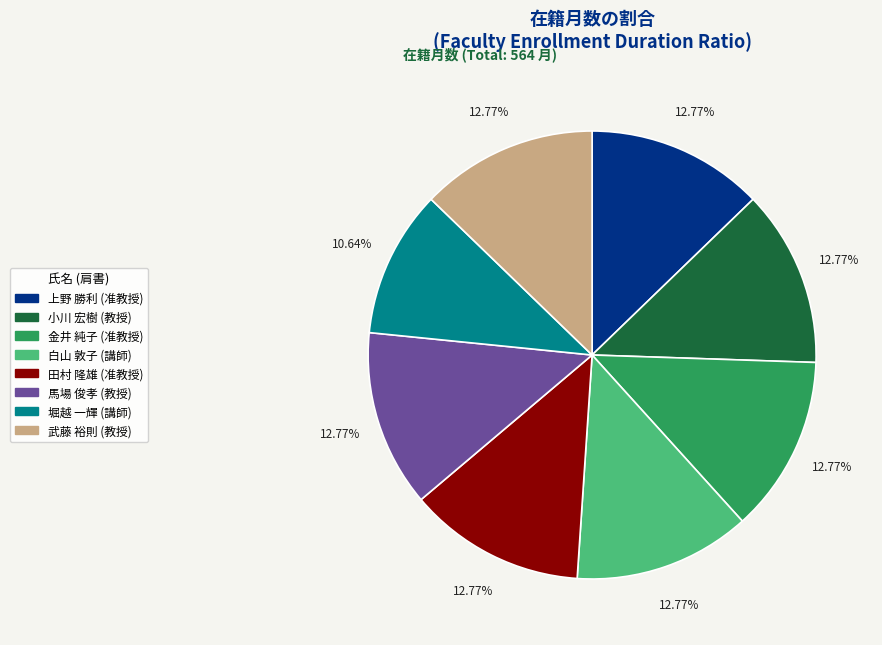

What percentage is the 上野 勝利 slice, to the nearest percent?

13%